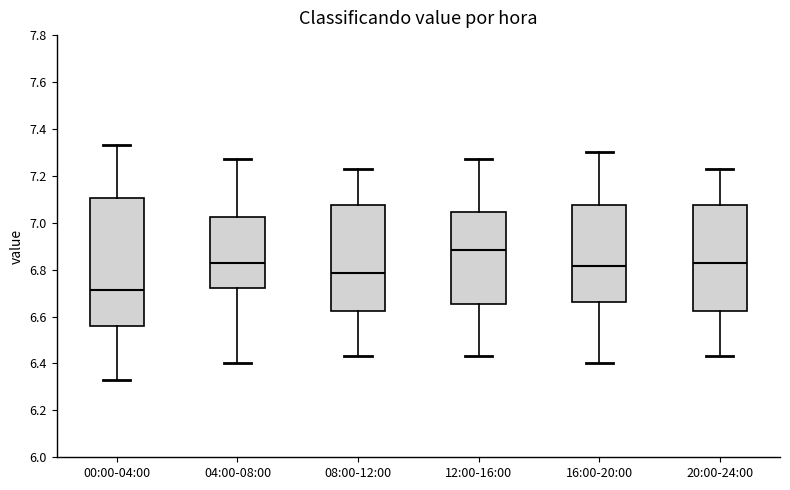

Reading left to right, transcribe this box plot: for each box, give where its median line is, the range the box spans, and where its two whiskers end, as read against the y-axis. The values are not printed on the chart, so give them approximately, as read against the axis.

00:00-04:00: median 6.72, box 6.56 to 7.10, whiskers 6.34 to 7.34
04:00-08:00: median 6.84, box 6.72 to 7.02, whiskers 6.40 to 7.28
08:00-12:00: median 6.78, box 6.62 to 7.08, whiskers 6.44 to 7.24
12:00-16:00: median 6.88, box 6.66 to 7.04, whiskers 6.44 to 7.28
16:00-20:00: median 6.82, box 6.66 to 7.08, whiskers 6.40 to 7.30
20:00-24:00: median 6.84, box 6.62 to 7.08, whiskers 6.44 to 7.24